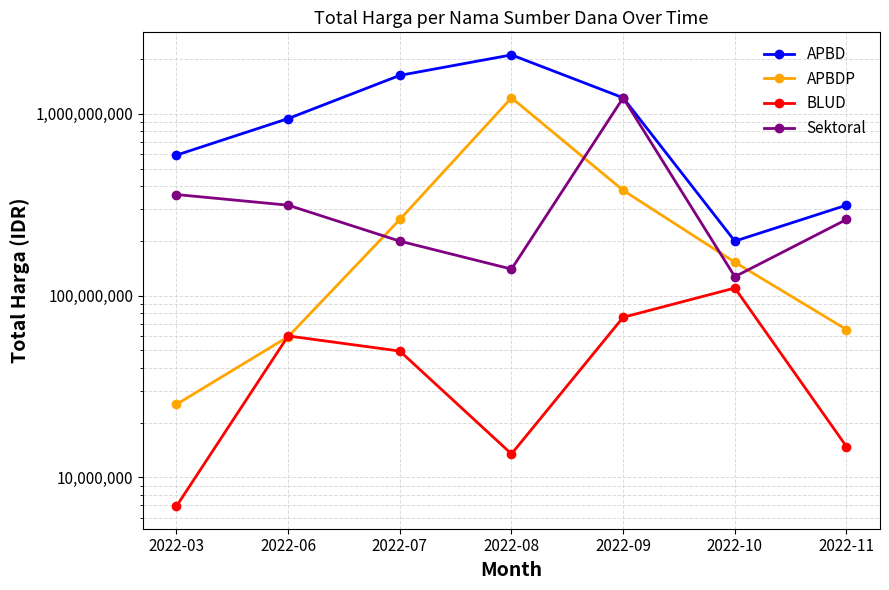

What is the value of the APBDP point at the 6th from the left?

152477000